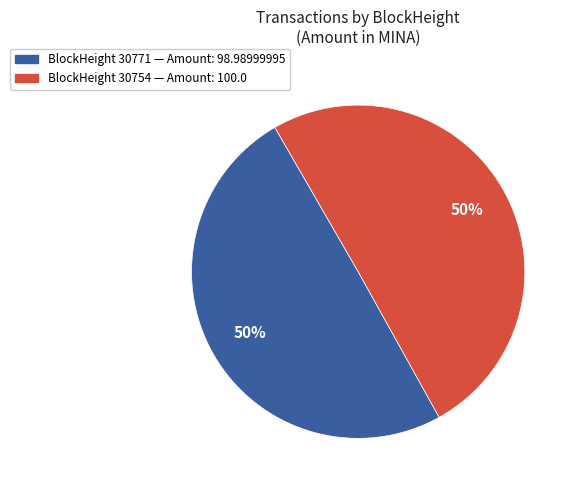

To the nearest percent, what is the average slice percentage?

50%